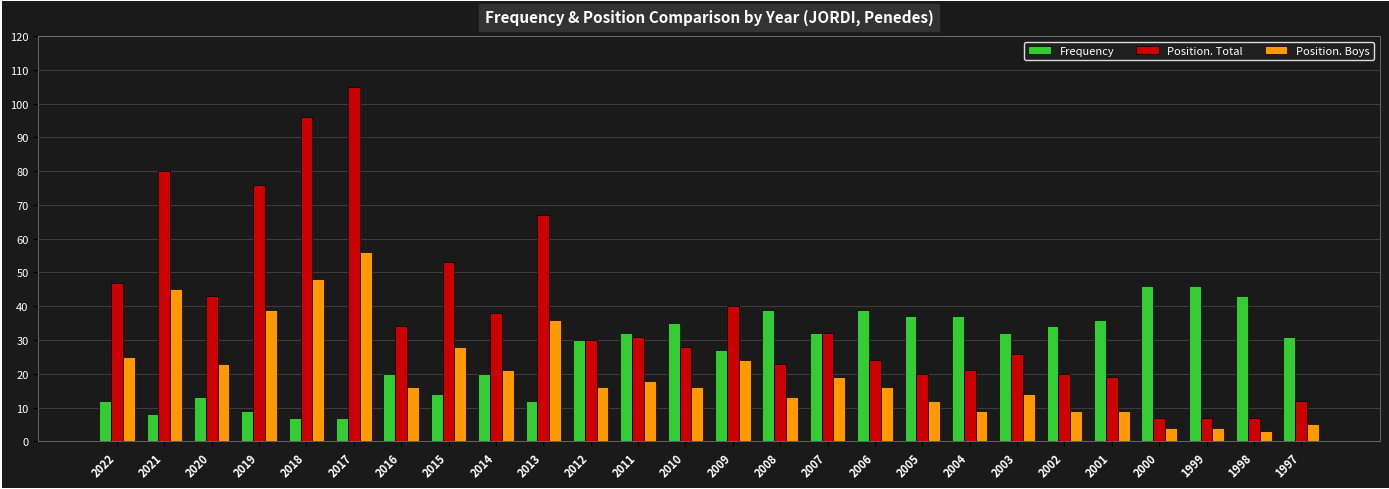

What is the sum of the Frequency values at 2001 and 2007?

68